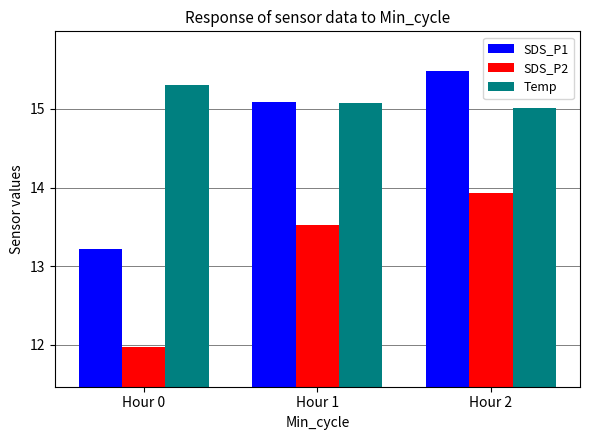

What are all the series names shown in the legend?

SDS_P1, SDS_P2, Temp